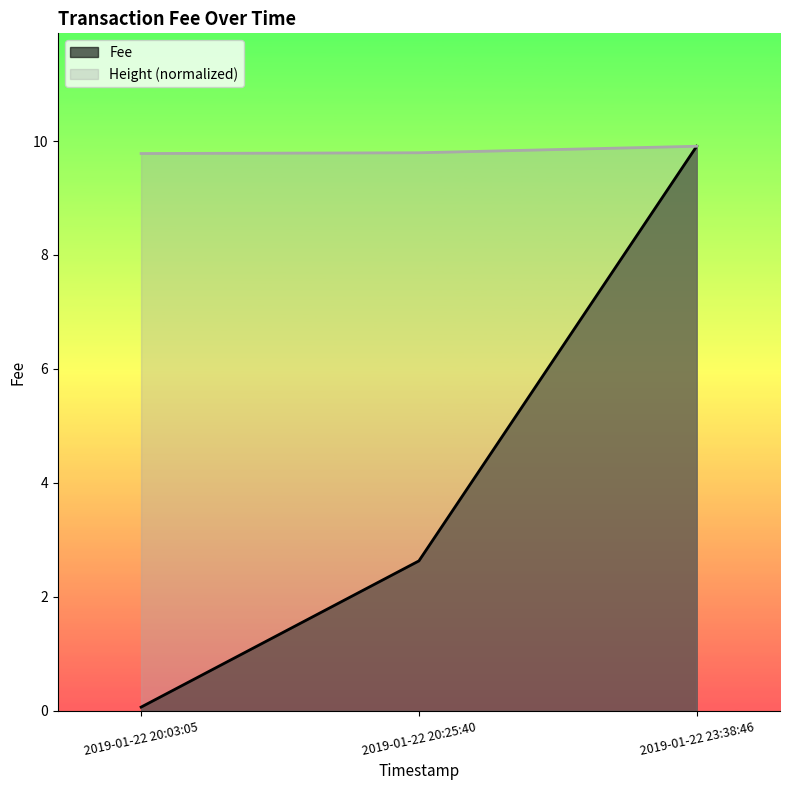

True or false: the data shows 9.9 at 2019-01-22 23:38:46.

True